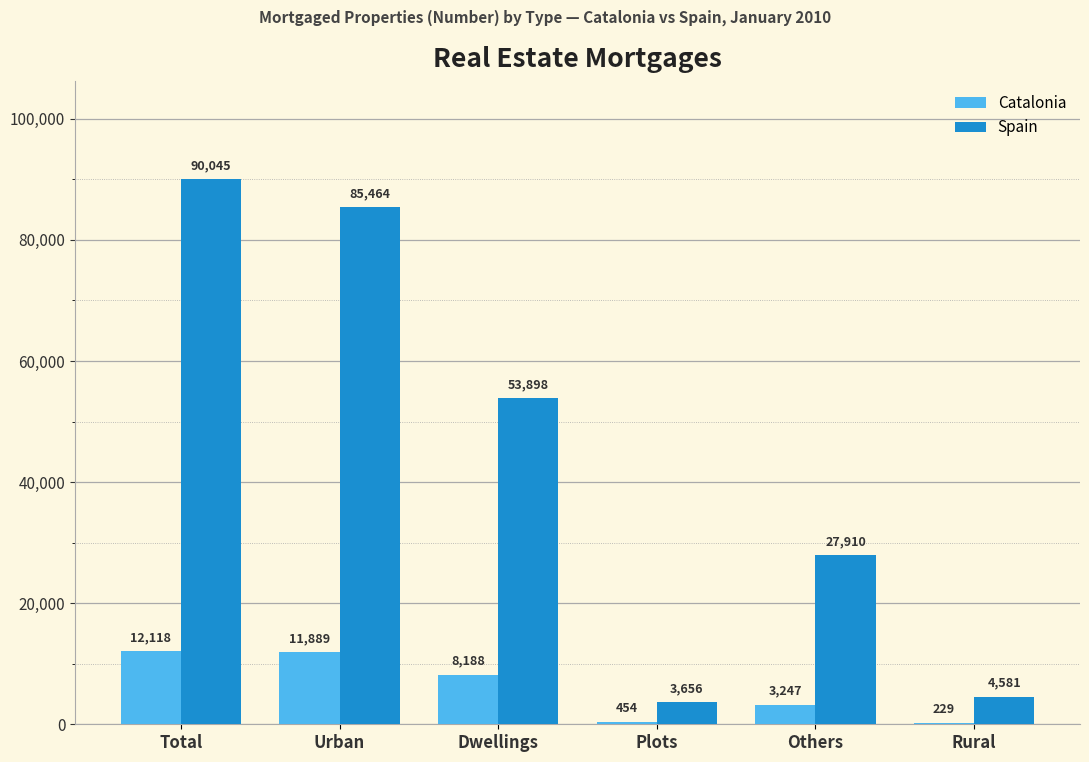

What is the greatest value displayed?

90045